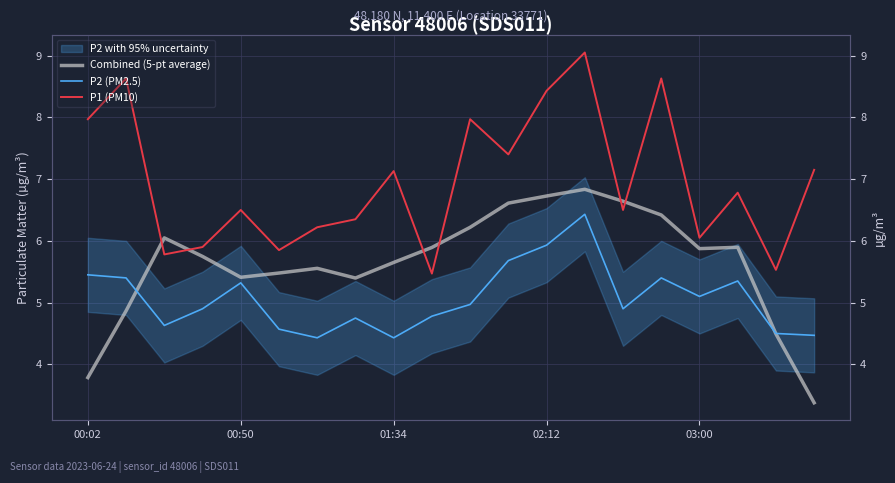

List the series in order of their overall mean, highest first.

P1 (PM10), Combined (5-pt average), P2 (PM2.5)